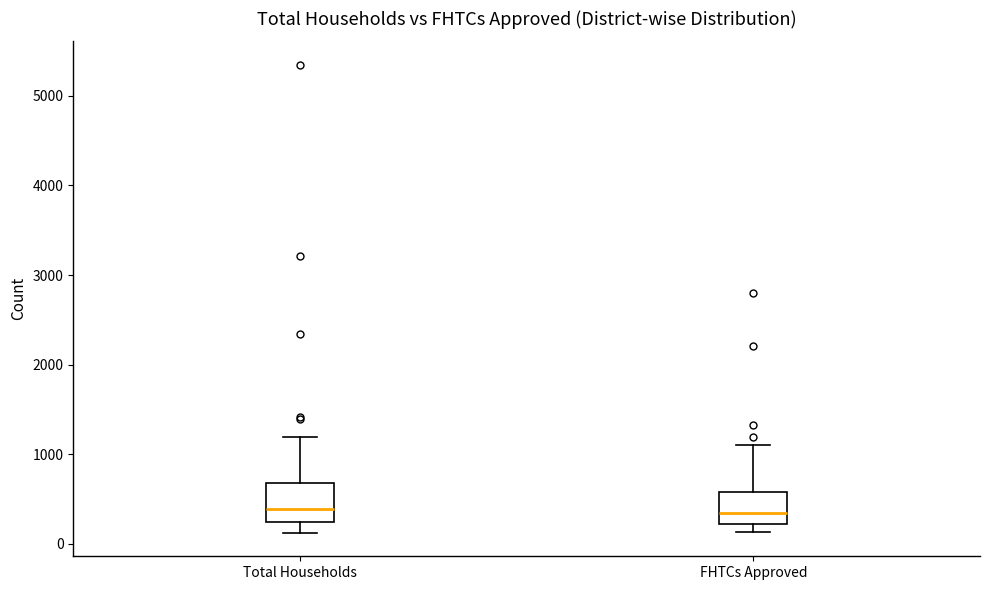

Where does the lower whisker of the box for Total Households end on the y-axis? The values are not printed on the chart, so give them approximately, as read against the axis.

100